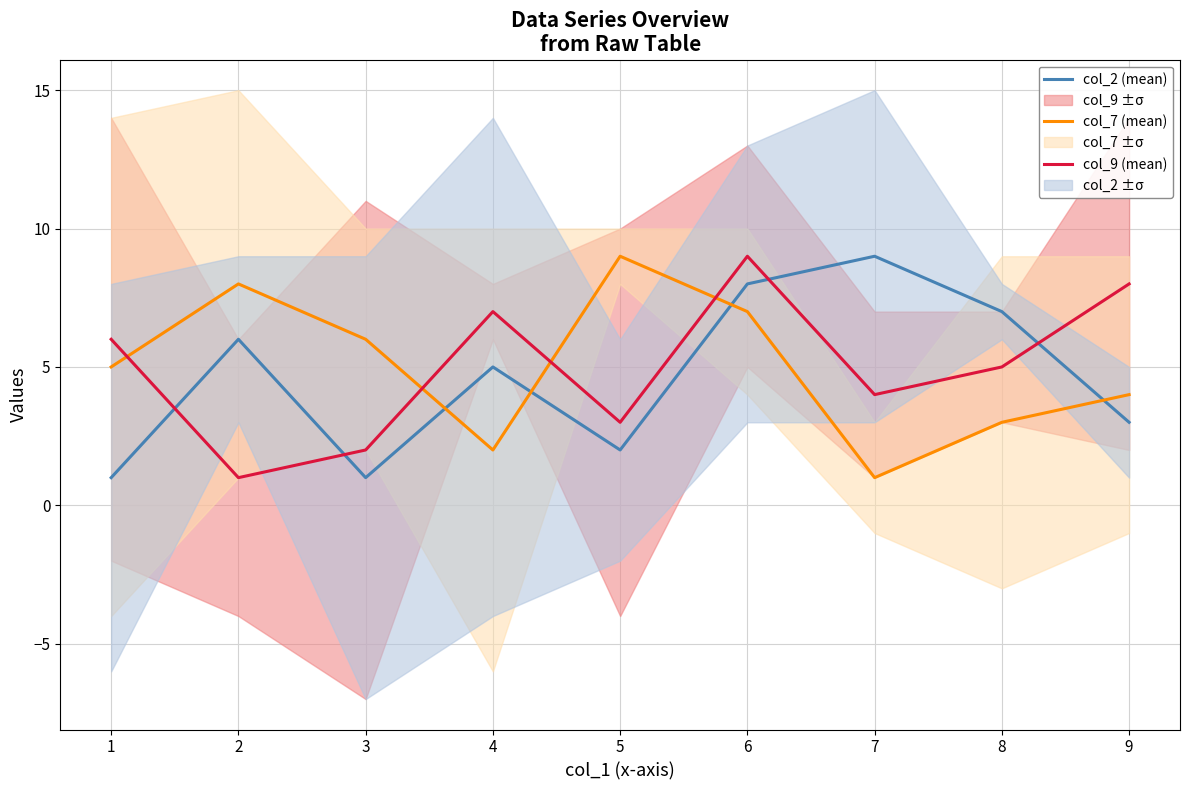

What value does the col_2 (mean) series have at 7?

9